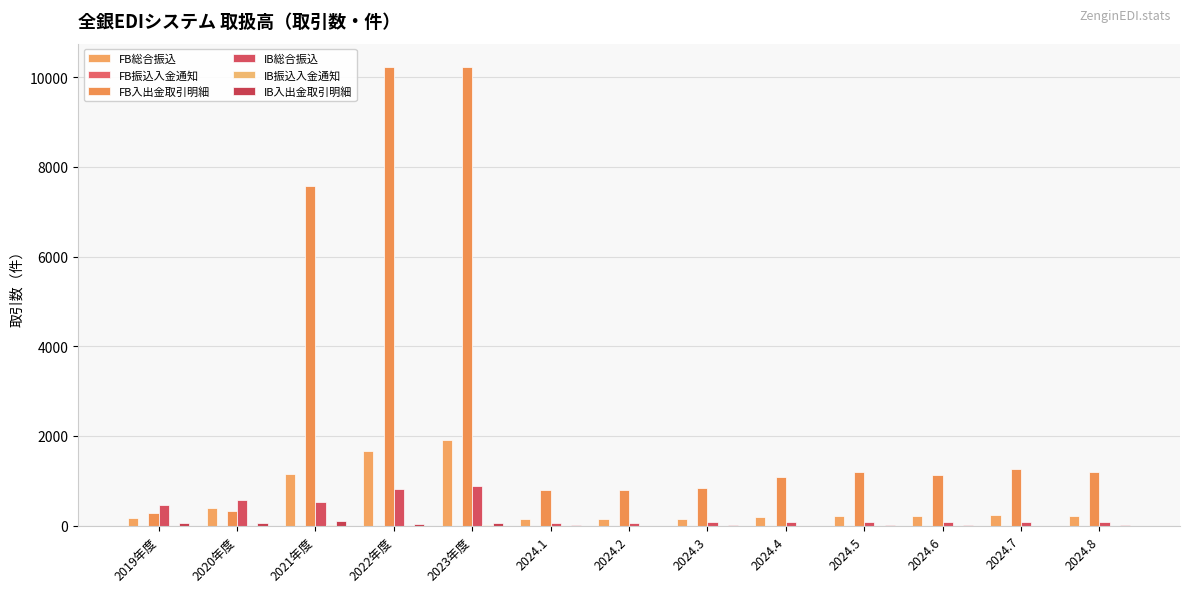

The value of FB振込入金通知 at 2023年度 is 0. True or false?

True